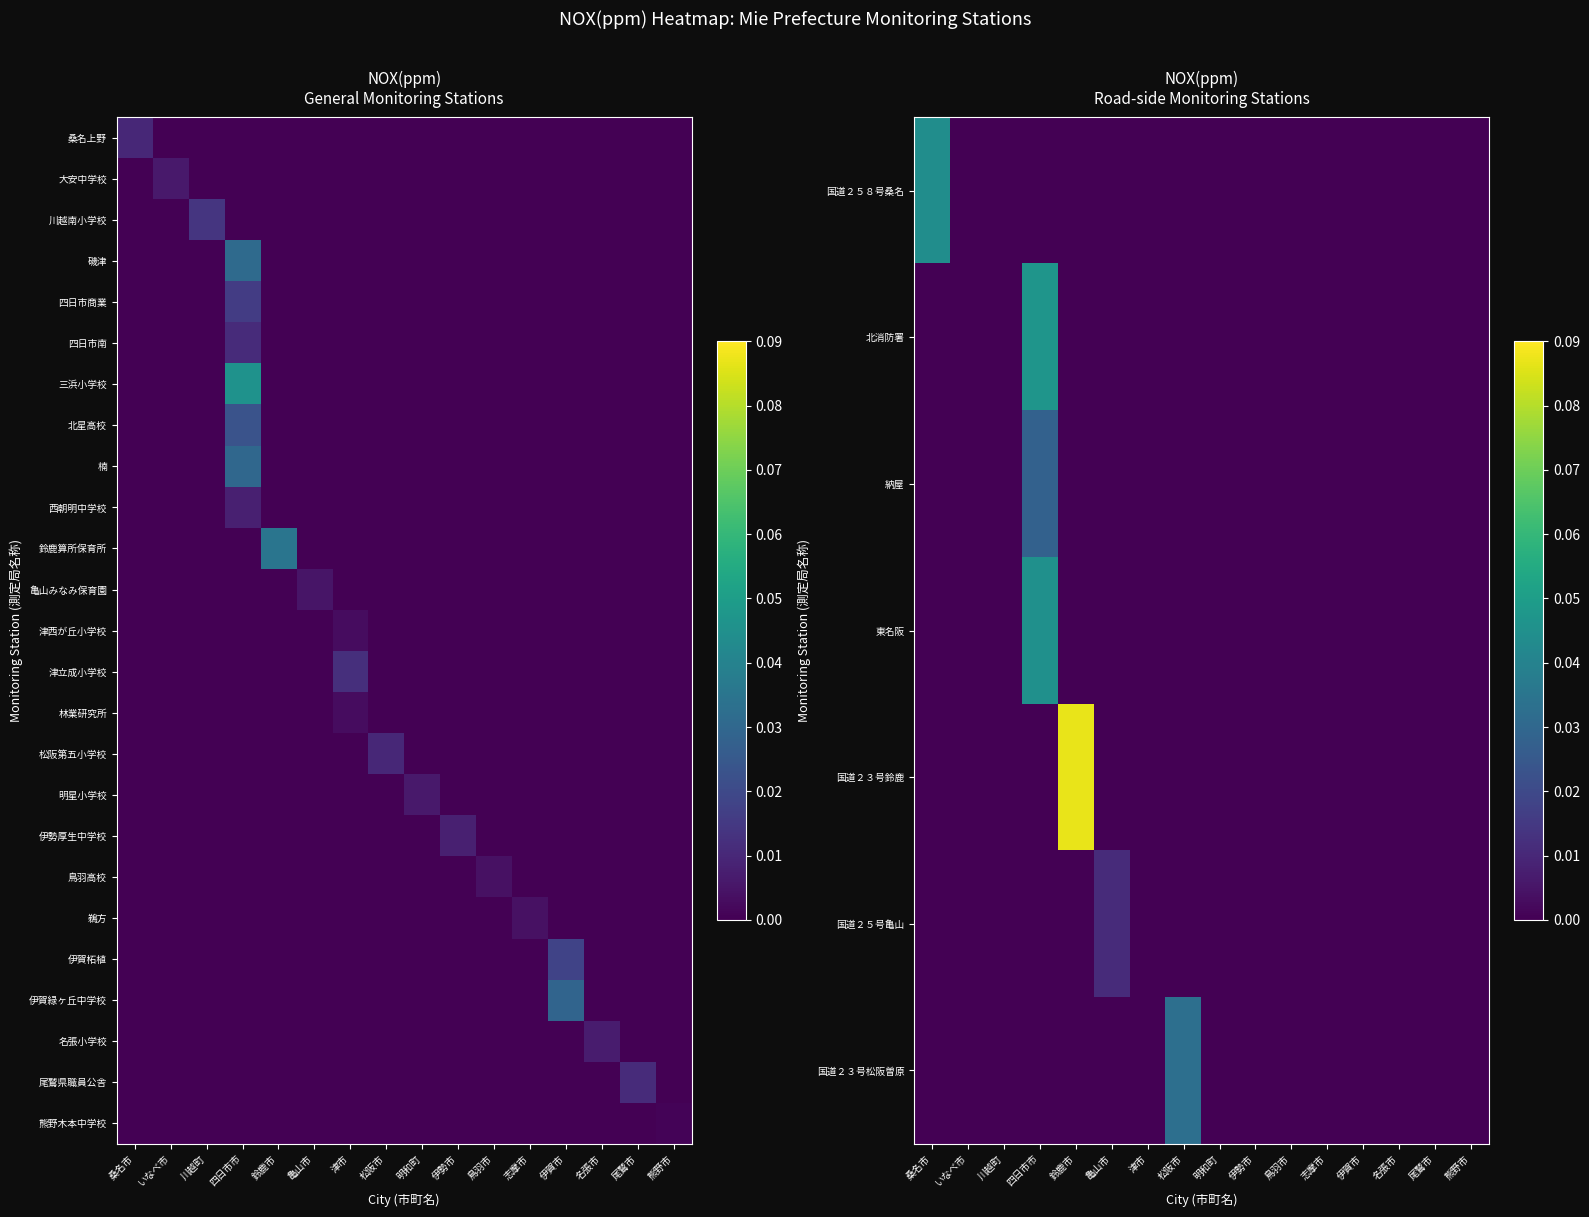

At 津市, list the series in order from smallest to largest.

国道２５８号桑名, 北消防署, 納屋, 東名阪, 国道２３号鈴鹿, 国道２５号亀山, 国道２３号松阪曽原, 北星高校, 楠, 西朝明中学校, 鈴鹿算所保育所, 亀山みなみ保育園, 松阪第五小学校, 明星小学校, 伊勢厚生中学校, 鳥羽高校, 鵜方, 伊賀柘植, 伊賀緑ヶ丘中学校, 名張小学校, 尾鷲県職員公舎, 熊野木本中学校, 津西が丘小学校, 林業研究所, 津立成小学校